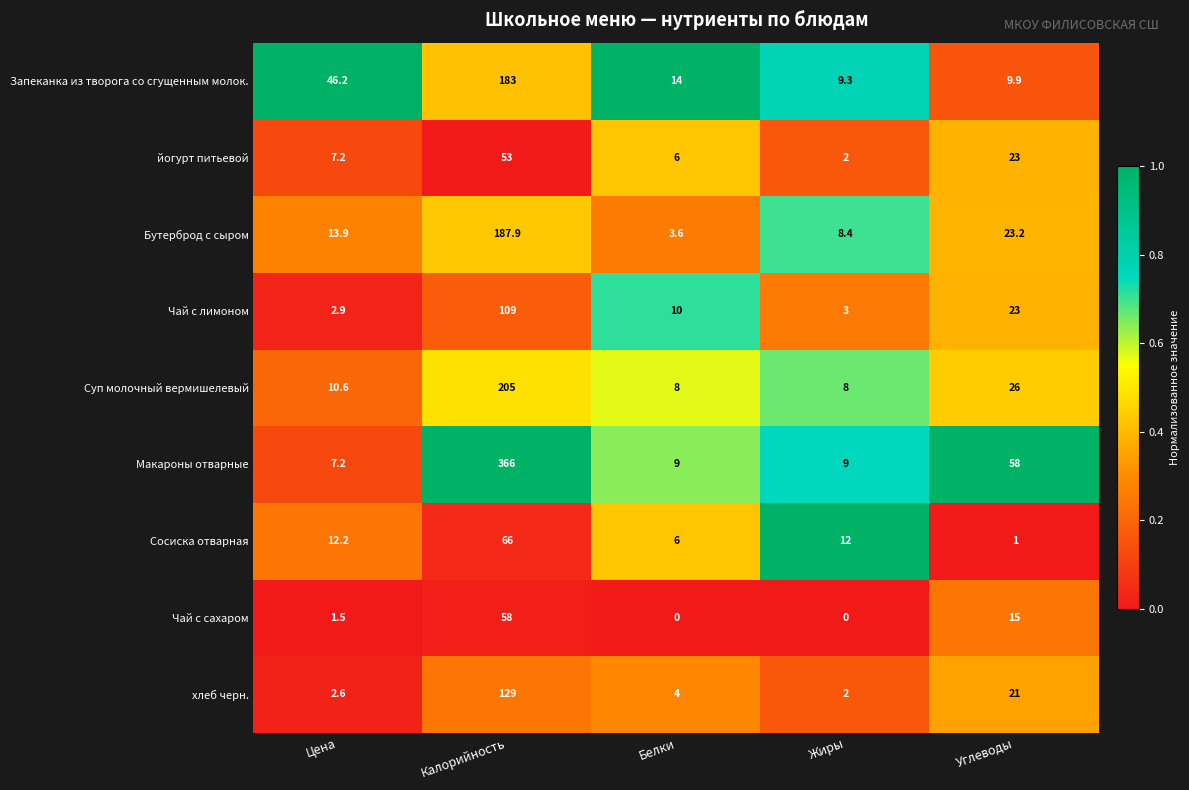

Which series changed the most between Белки and Углеводы?

Макароны отварные